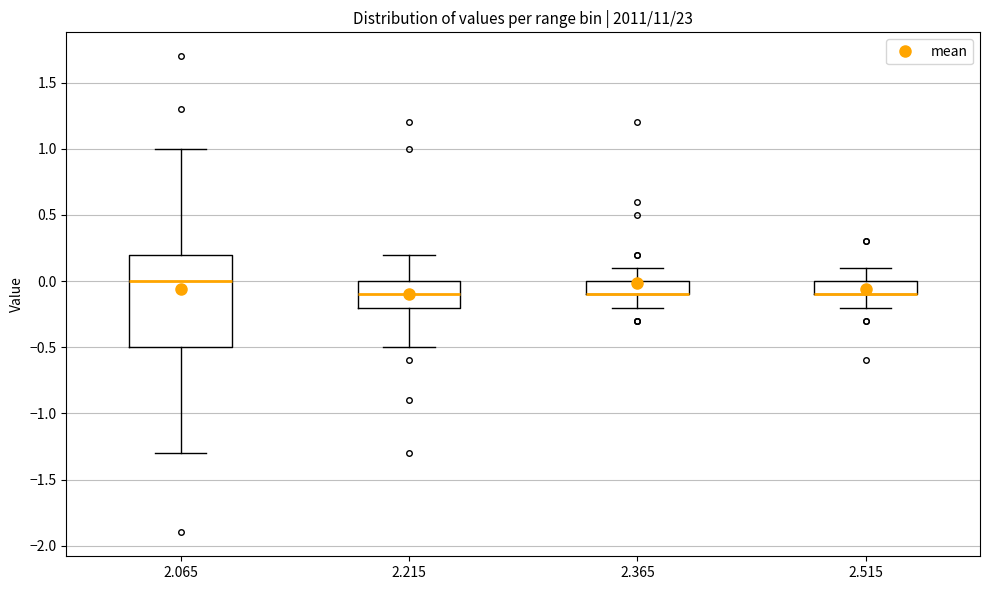

Where is the lower edge of the box at x = 2.215 on the y-axis? The values are not printed on the chart, so give them approximately, as read against the axis.

-0.2